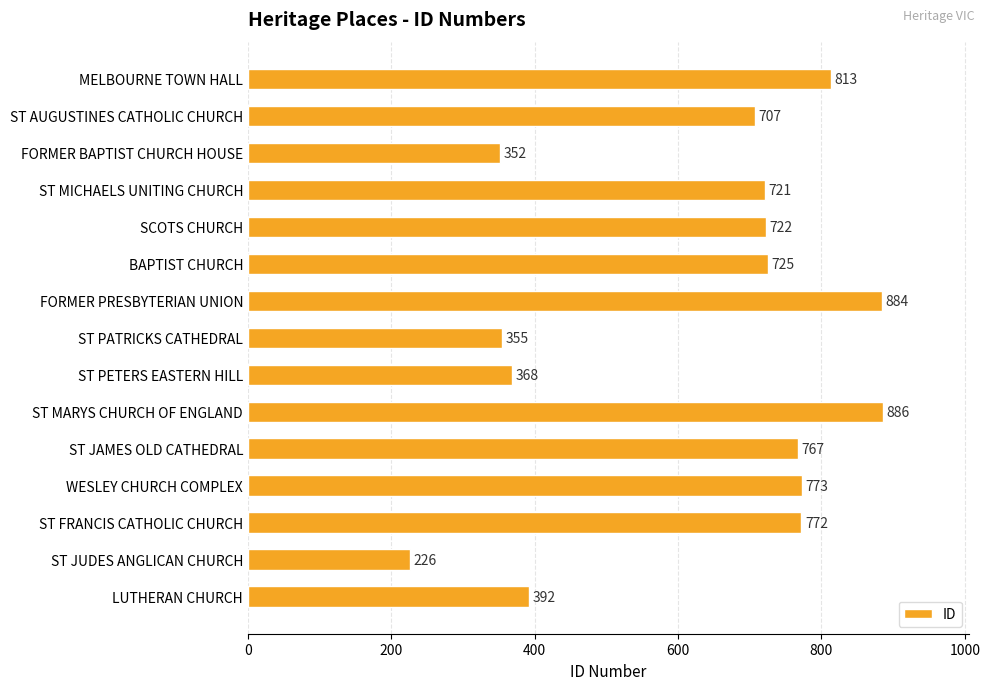

The chart shows a value of 1251 at ST MICHAELS UNITING CHURCH. True or false?

False